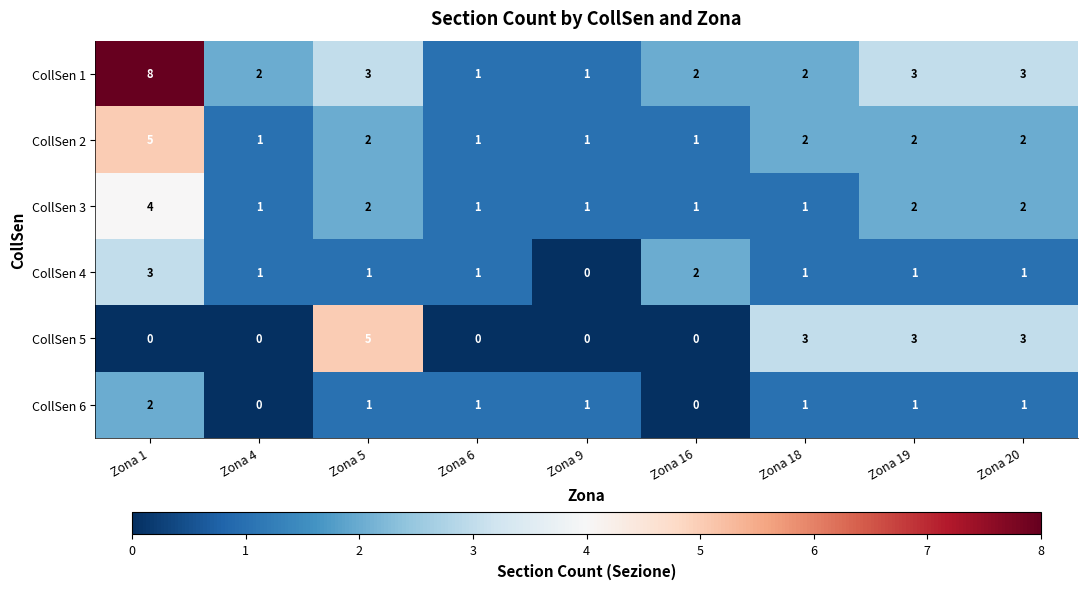

Which series has the widest spread of values?

CollSen 1